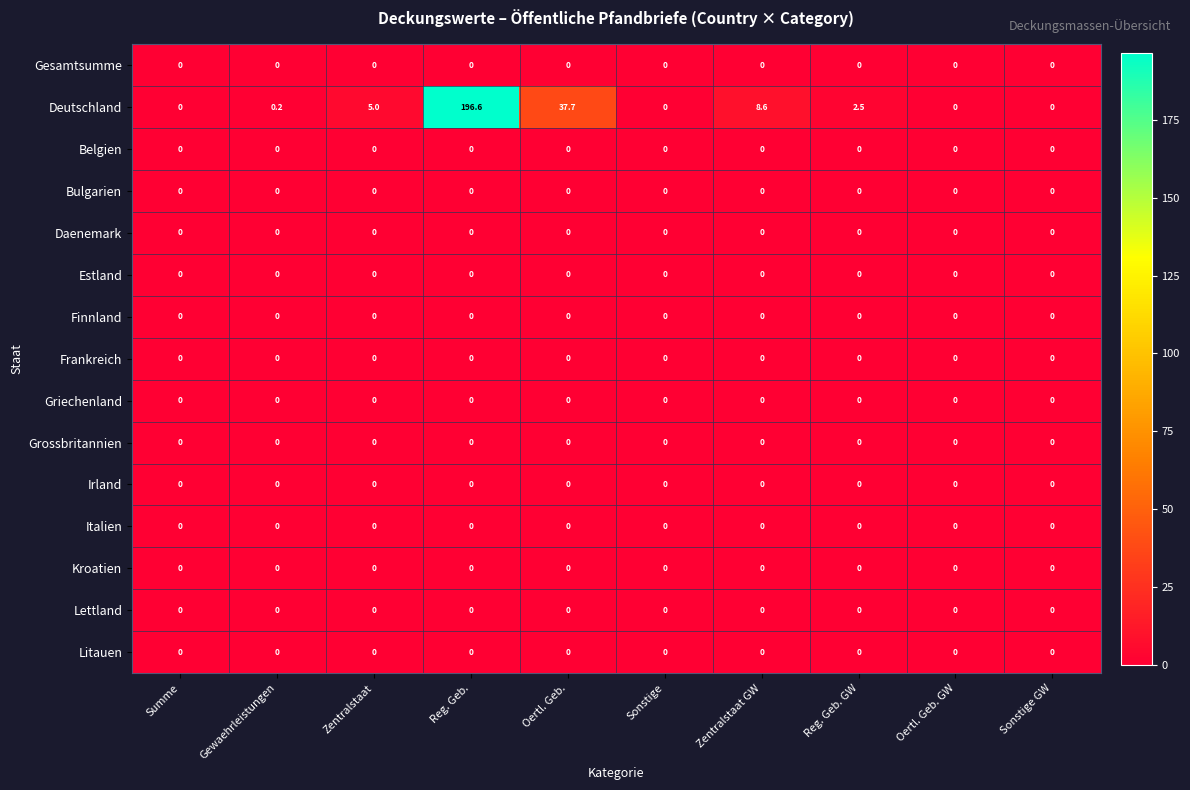

What is the difference between the highest and lowest values at Zentralstaat GW?

8.6